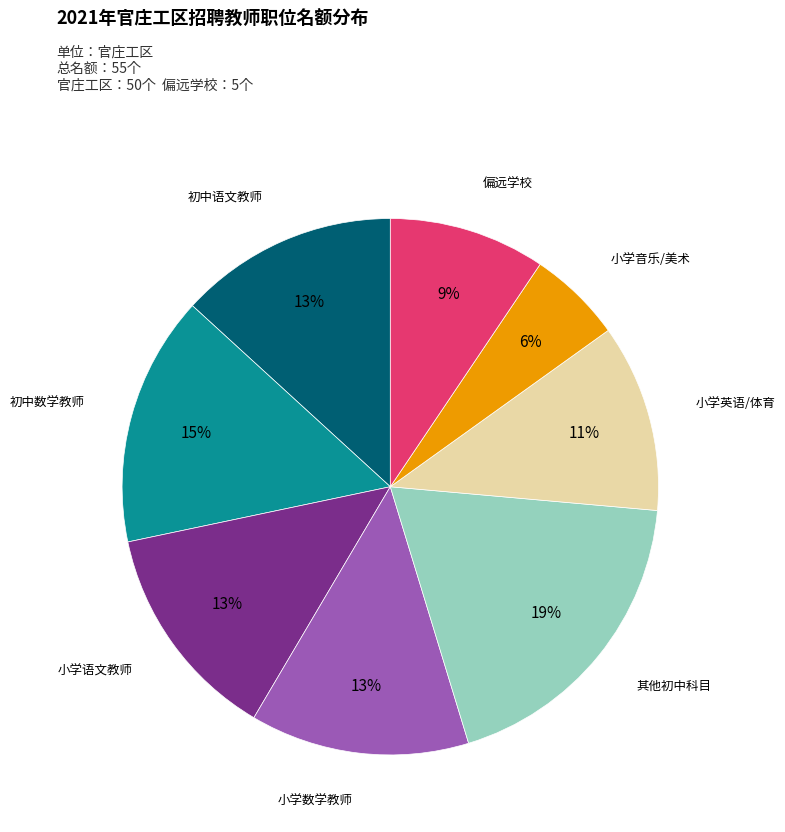

Count the number of slices in the pie.

8